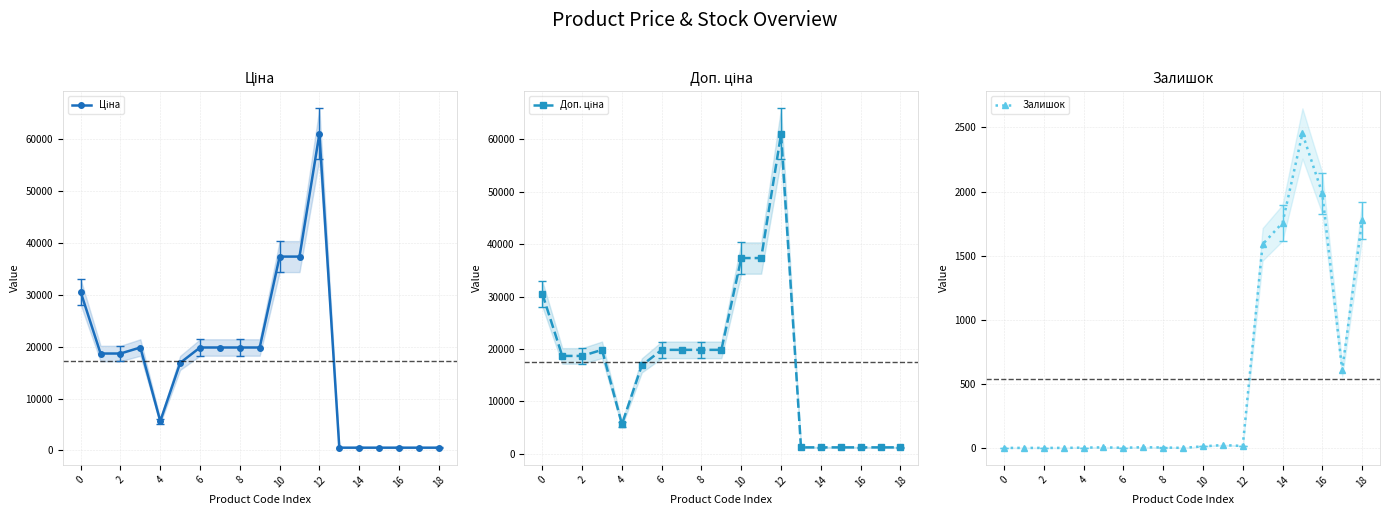

Which has a higher value, 14 or 18?

14